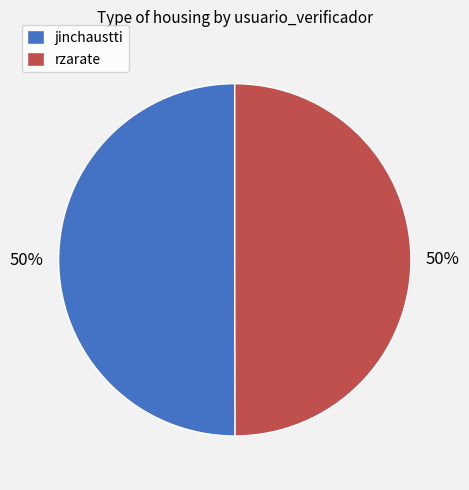

True or false: rzarate accounts for 62% of the total.

False